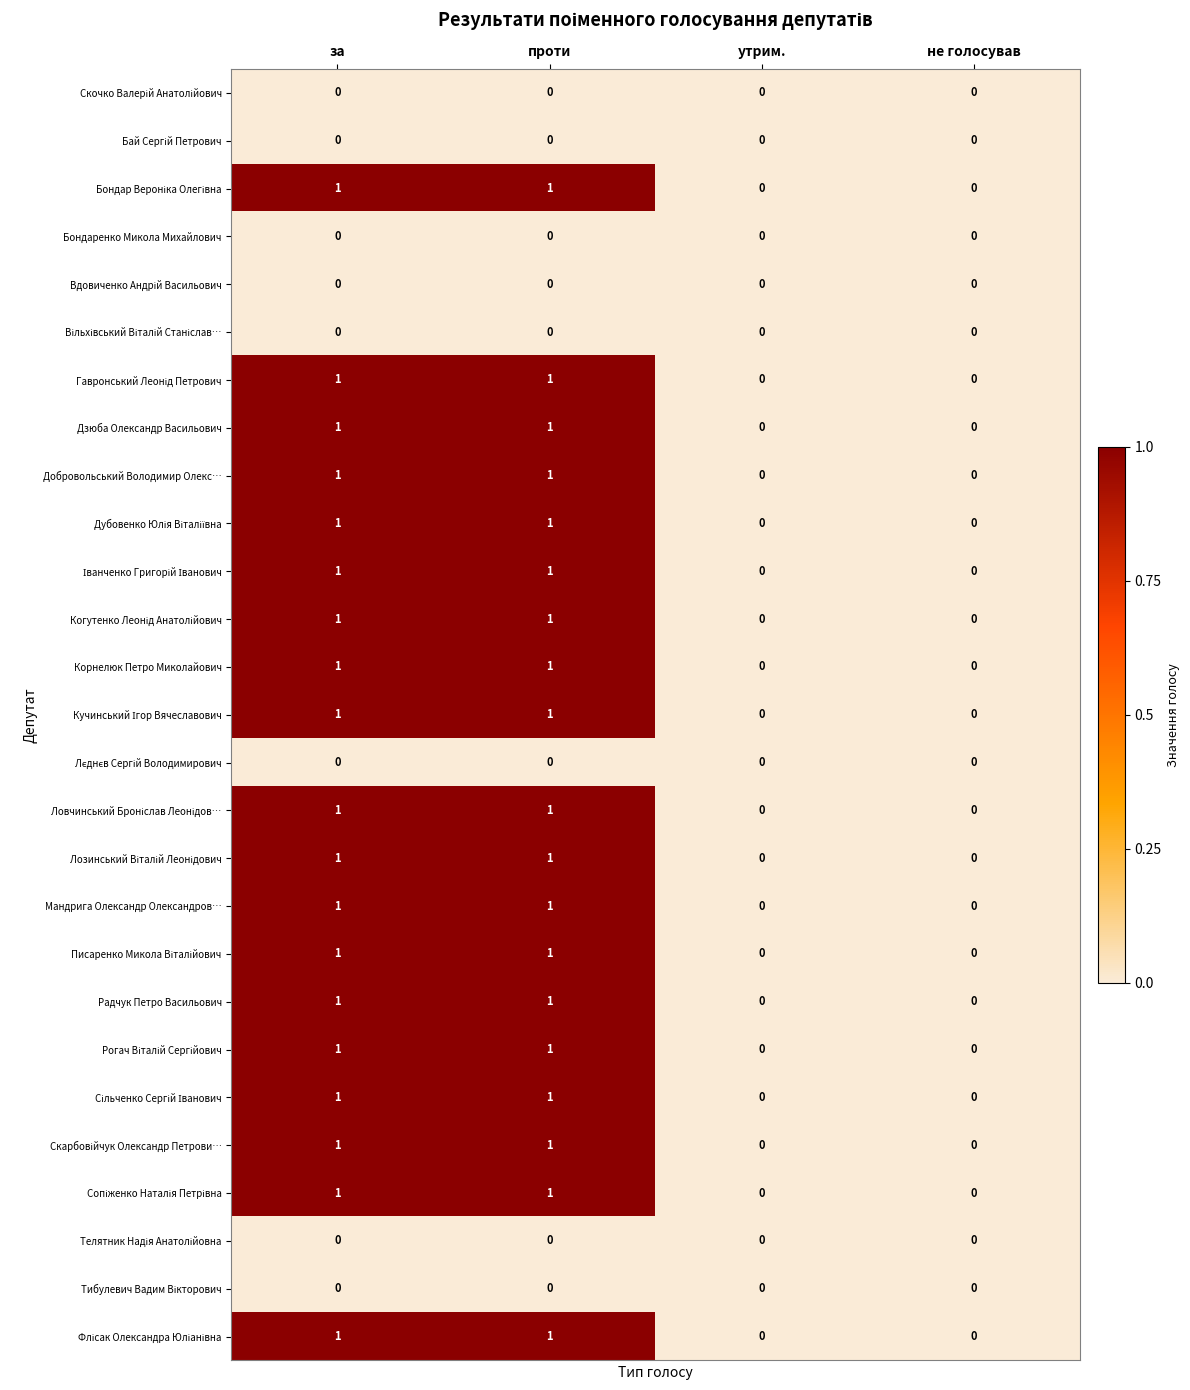

How many series are shown in this chart?

27